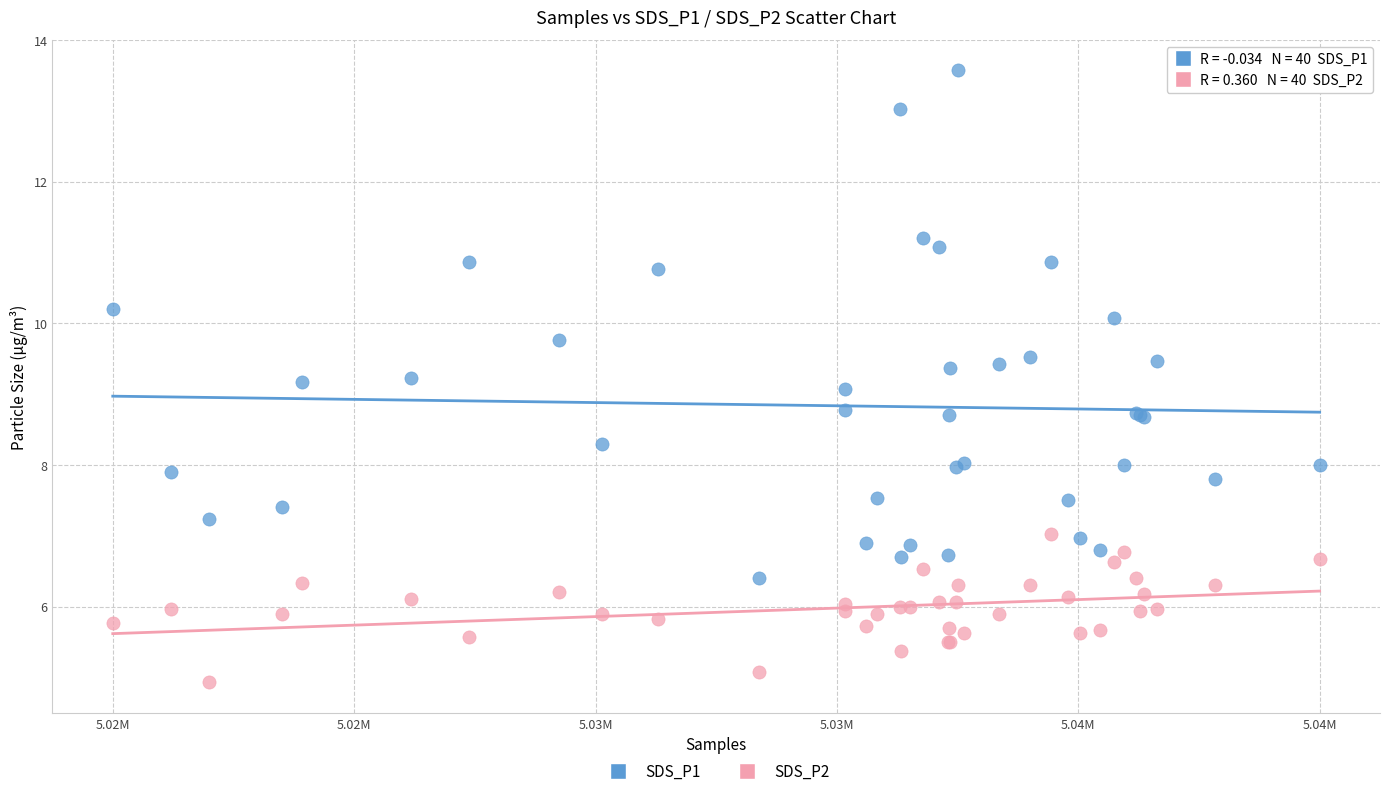

Which series has the largest Y range (max minus min)?

SDS_P1